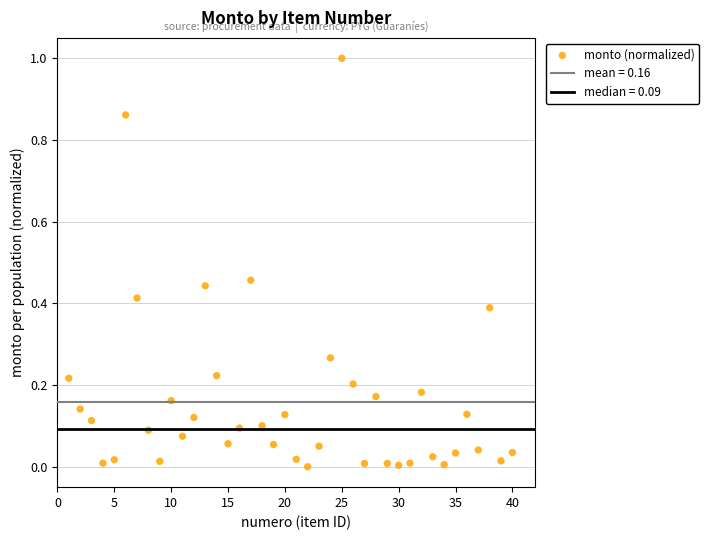

What is the range of Y values (max minus min)?

1.0